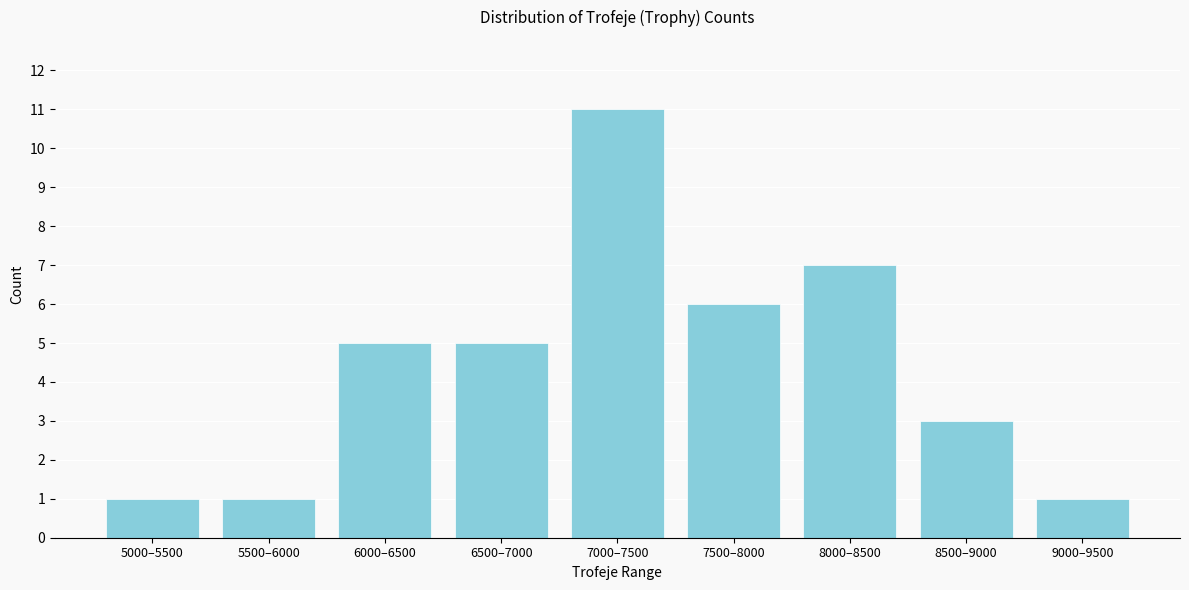

Reading right to left, list all the values displayed in this chart.

1	3	7	6	11	5	5	1	1